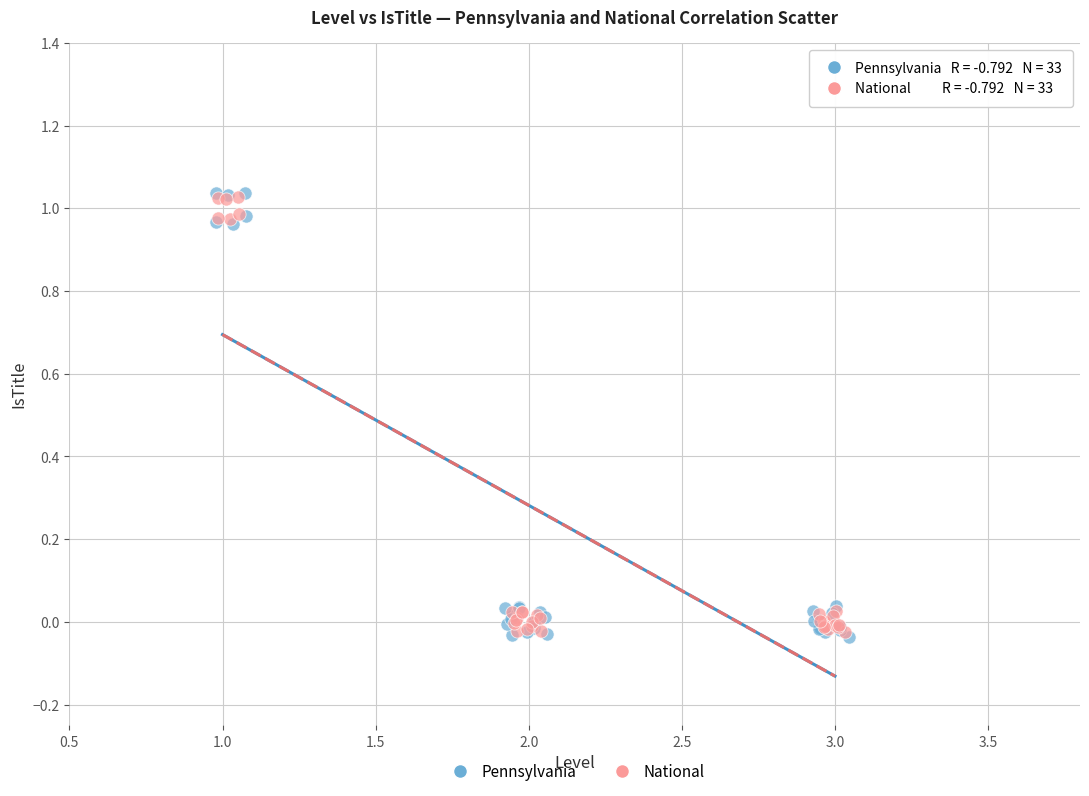

Which series has the largest Y range (max minus min)?

Pennsylvania